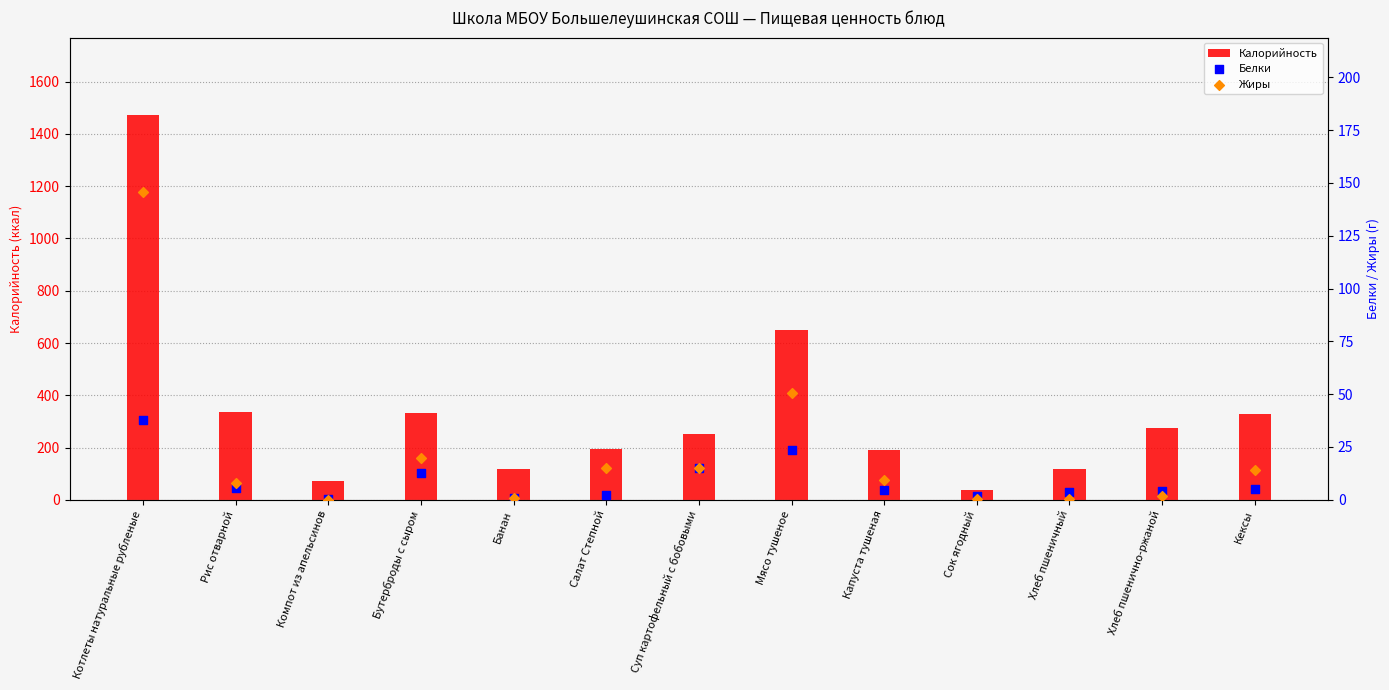

What is the total value across all series at Мясо тушеное?

723.3